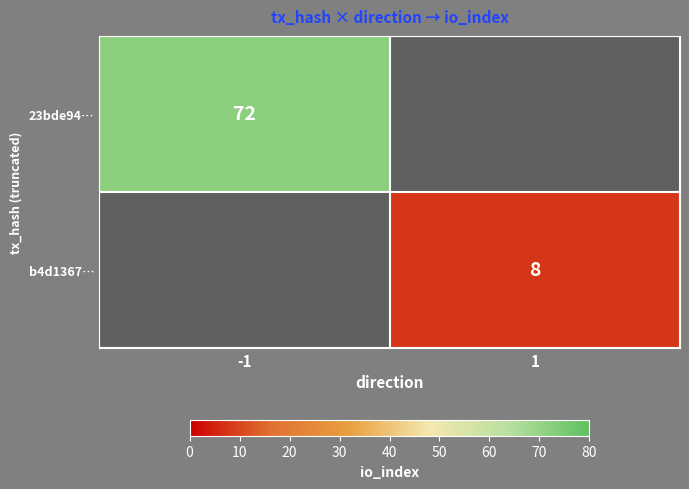

The b4d1367… series shows 3 at 1. True or false?

False